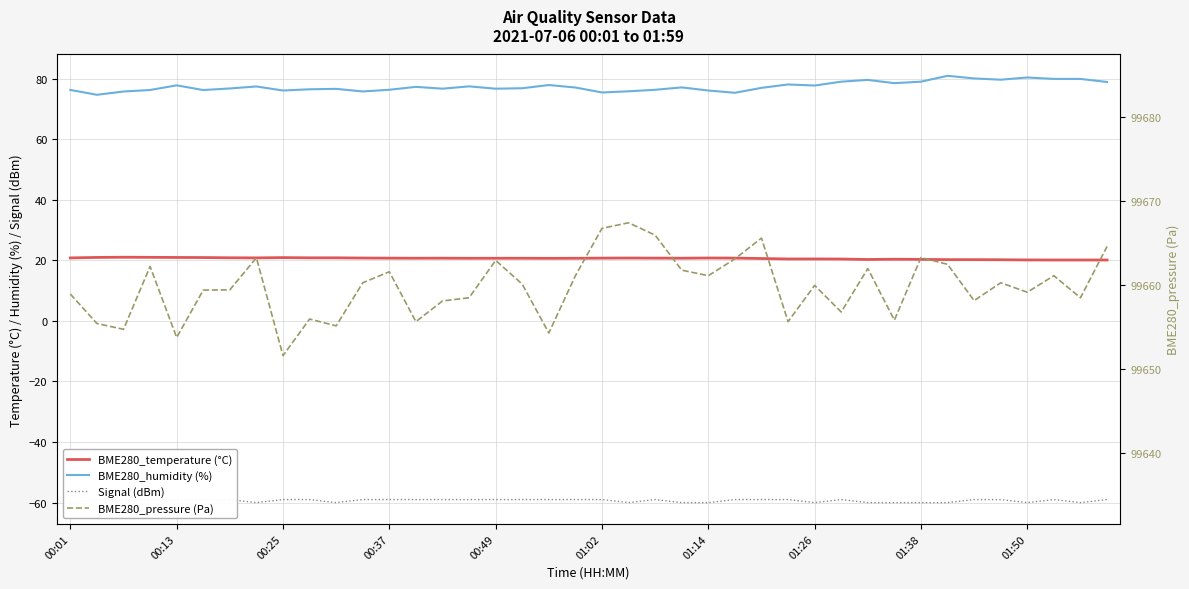

At which label is Signal (dBm) closest to -59?

00:13